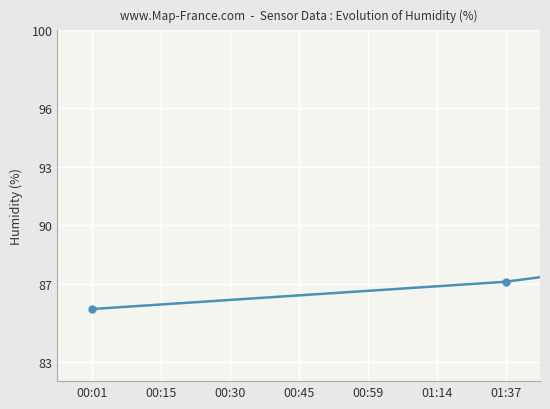

What is the maximum value shown in the chart?

97.5